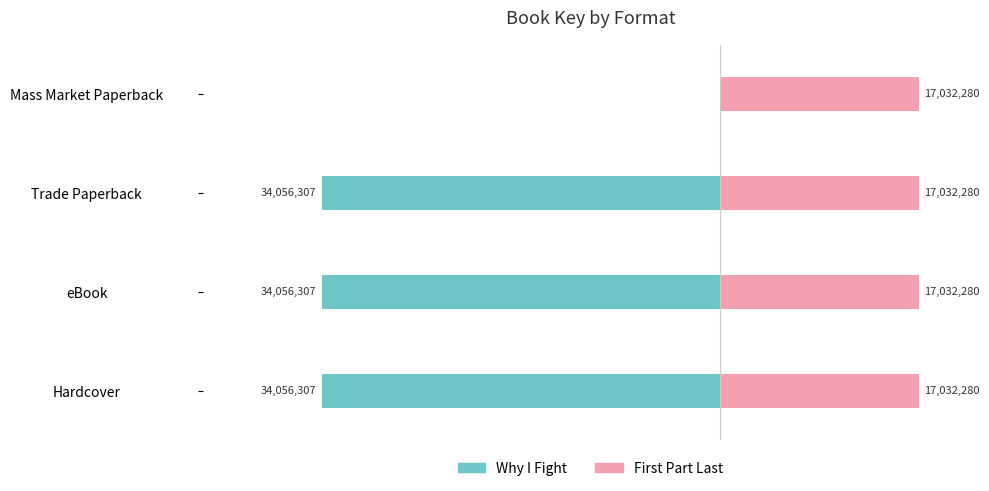

How many bars are there in each group?

2